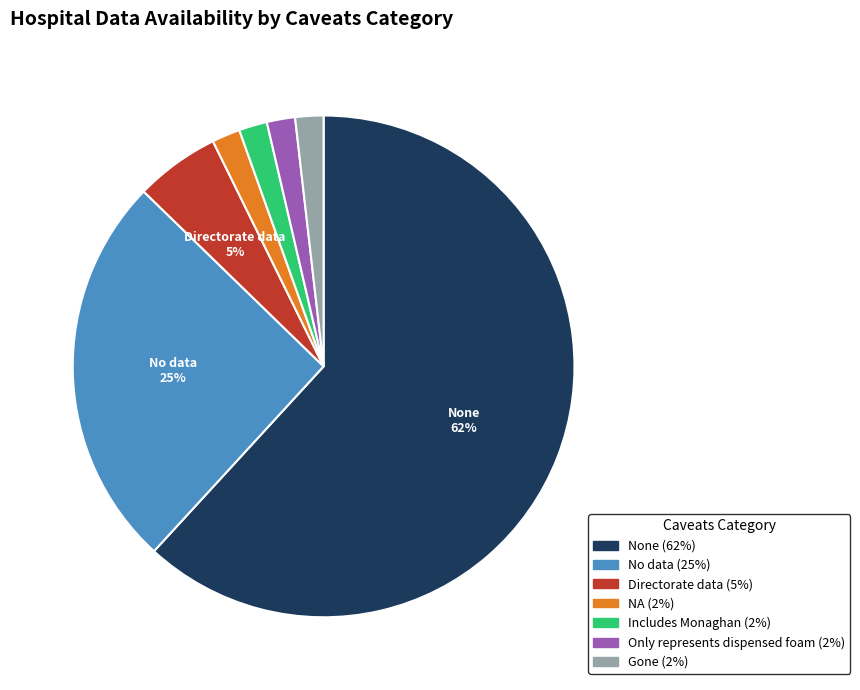

To the nearest percent, what is the average slice percentage?

14%